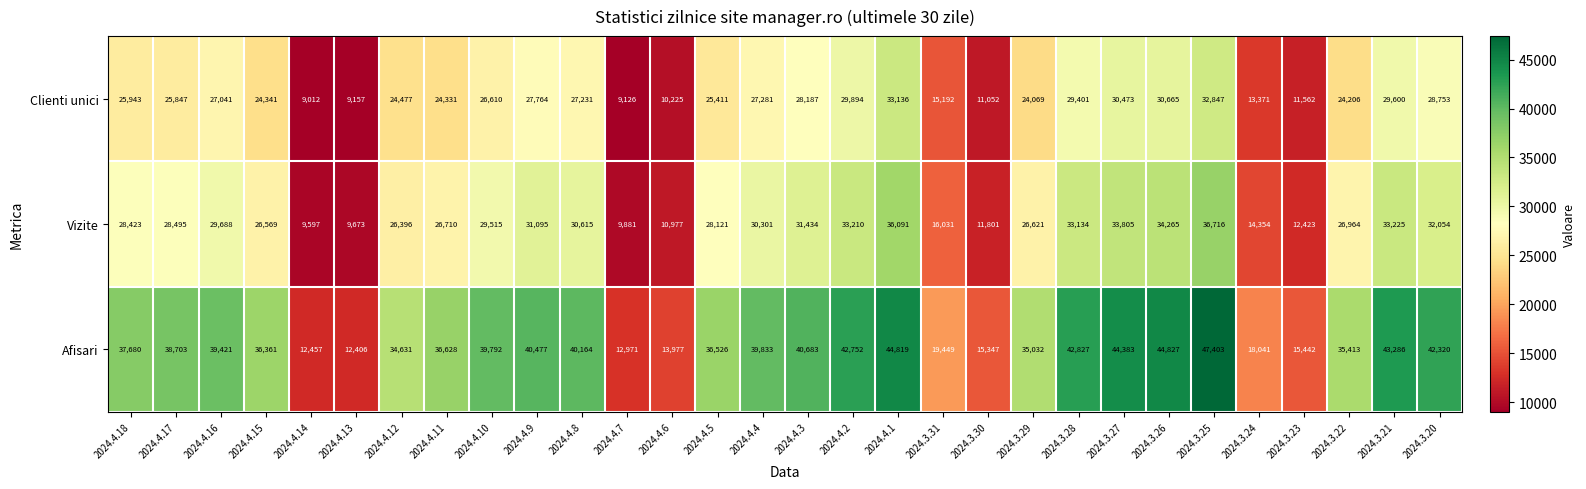

What is the difference between the second highest and second lowest values in the Vizite series?

26418